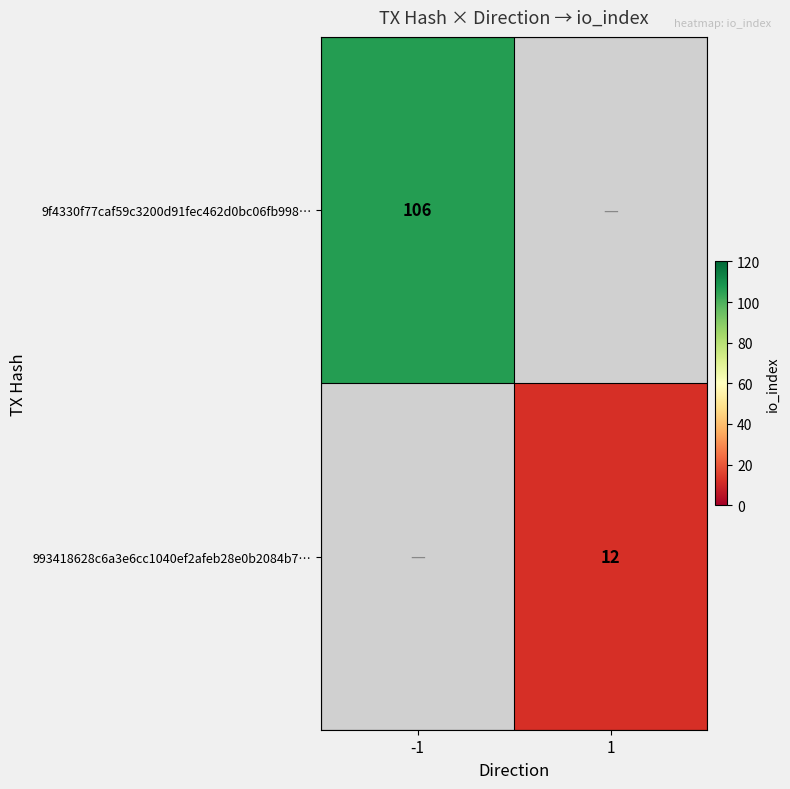

The 993418628c6a3e6cc1040ef2afeb28e0b2084b7… series shows 12 at 1. True or false?

True